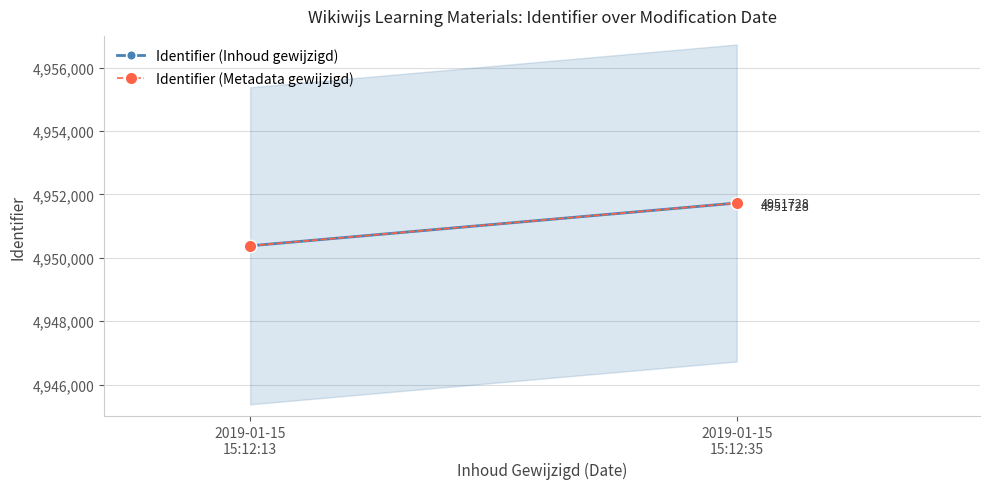

At which label does Identifier (Inhoud gewijzigd) reach its minimum?

2019-01-15
15:12:13